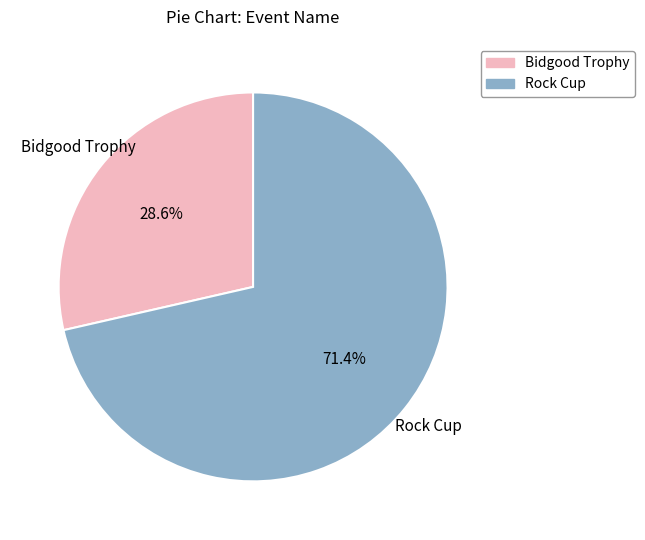

To the nearest percent, what portion does Bidgood Trophy represent?

29%